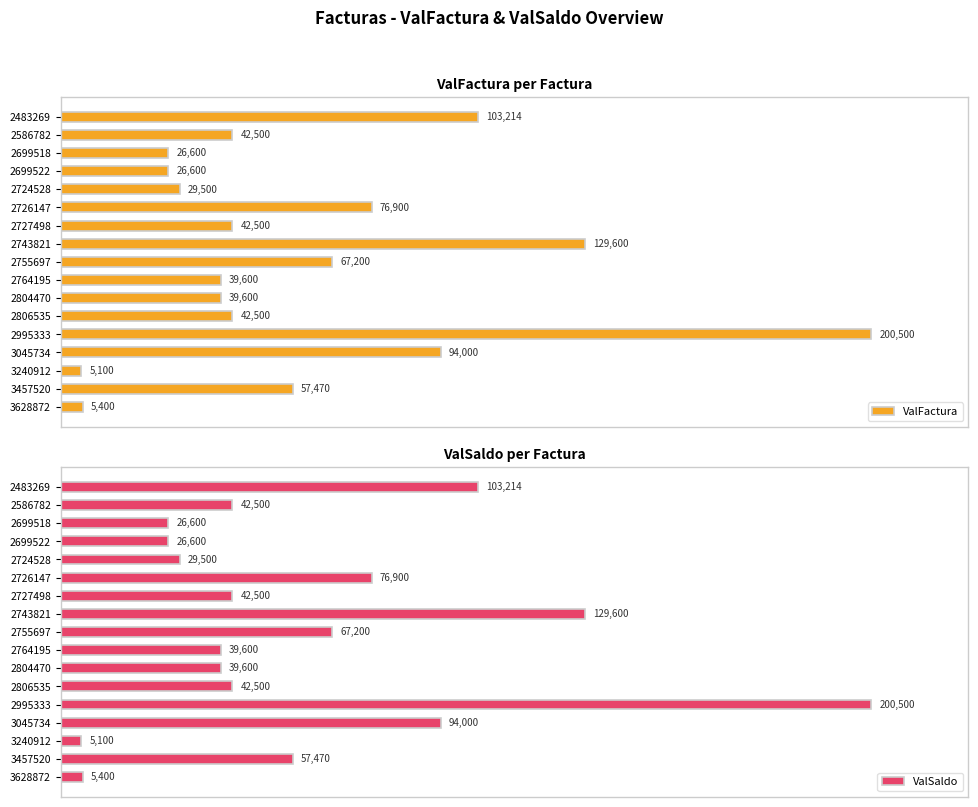

The value of ValFactura at 125000 is 129094. True or false?

False